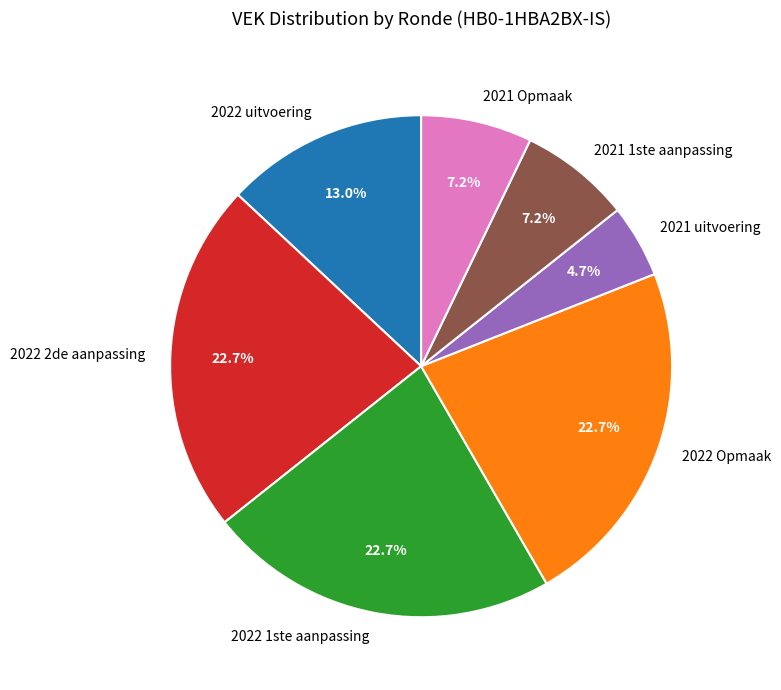

Approximately how many times larger is the value at 2021 Opmaak compared to 2021 uitvoering?

1.5